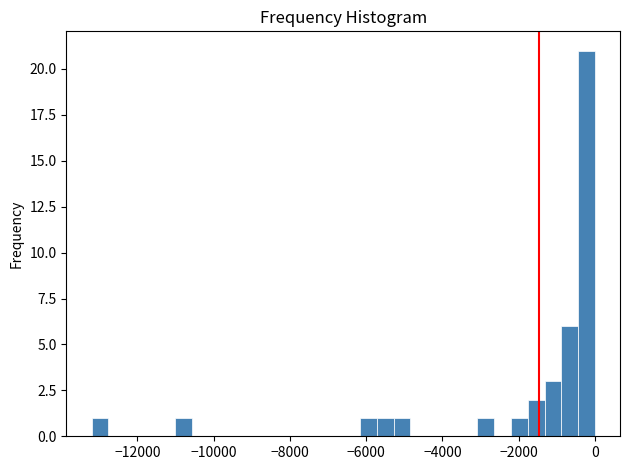

Around what value on the x-axis is the tallest bar? Give the approximate position of its centre, as read against the axis.

-200